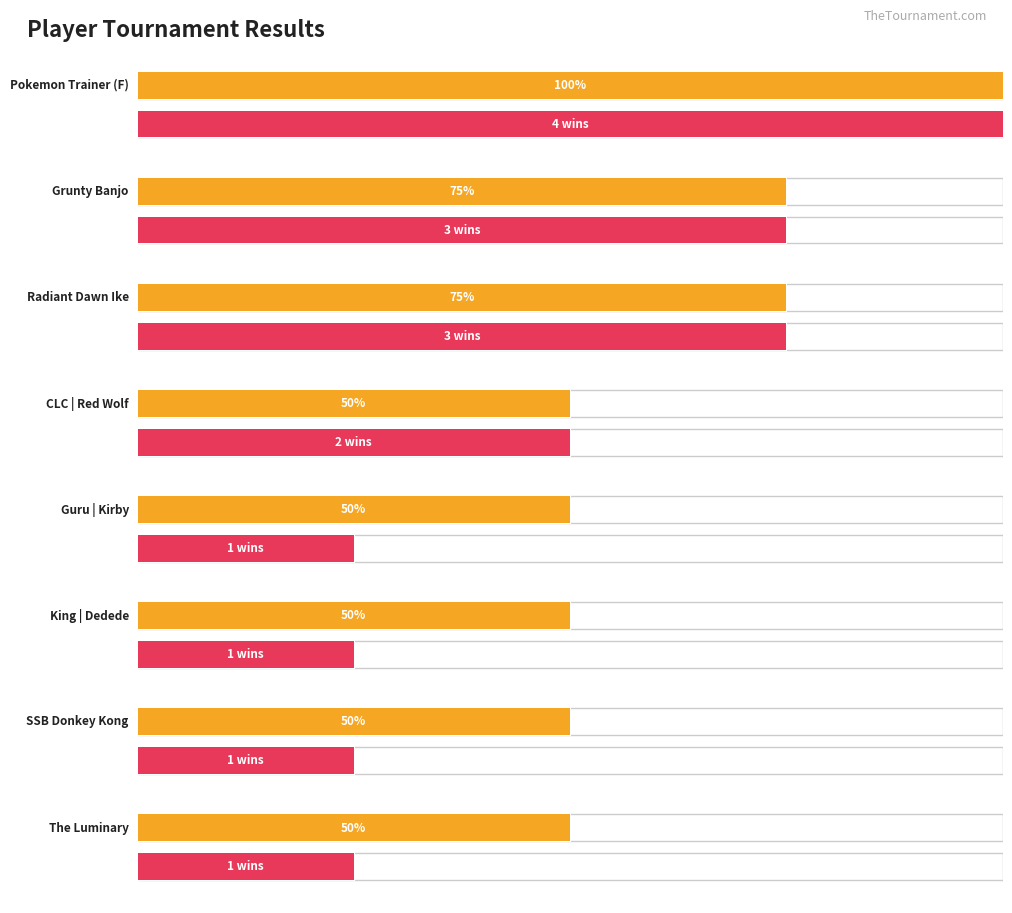

At how many categories does at least one series exceed 3?

1